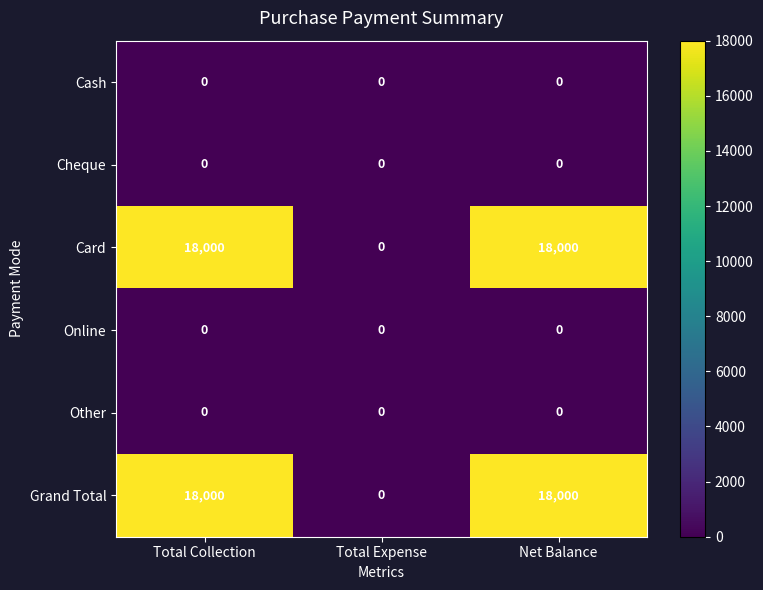

What is the difference between the maximum and minimum values in the Card series?

18000